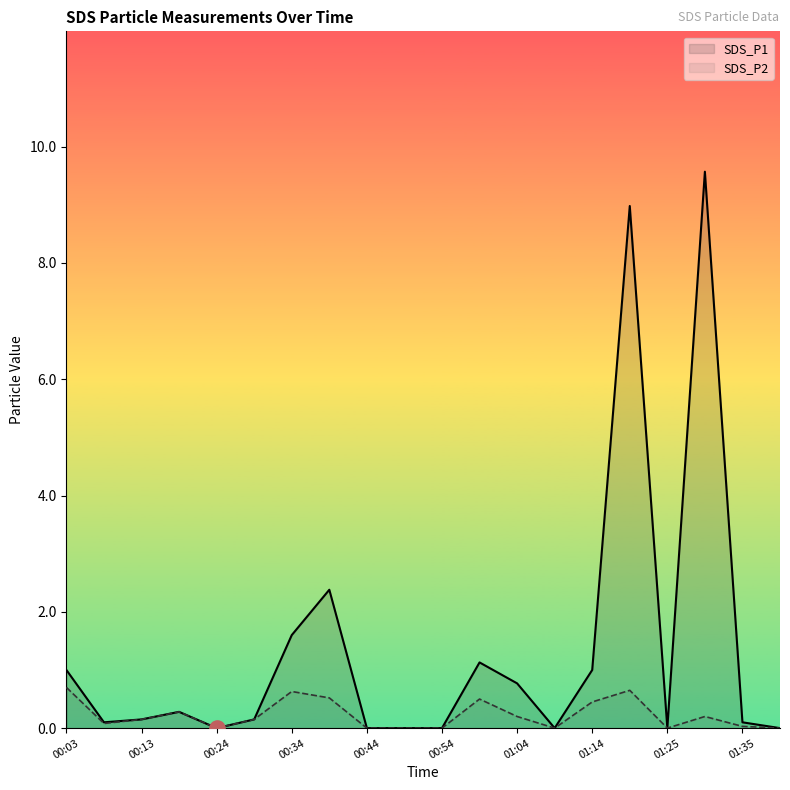

What are all the series names shown in the legend?

SDS_P1, SDS_P2